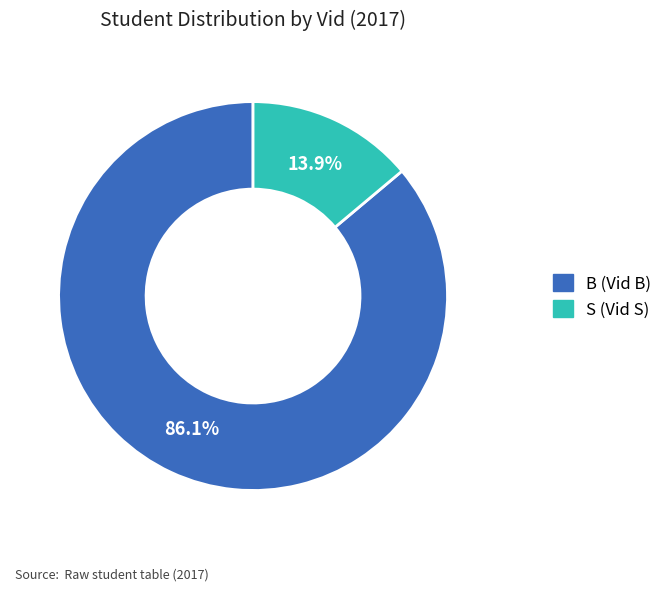

Rank the categories by value from highest to lowest.

B, S